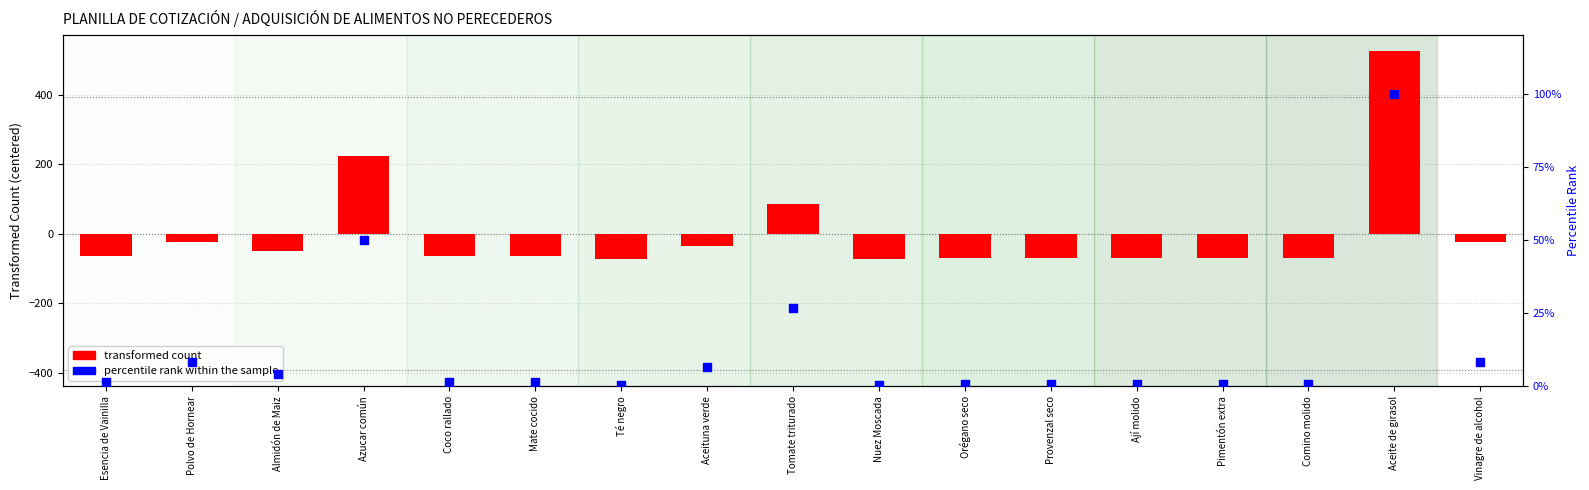

Which series has the largest Y range (max minus min)?

transformed count